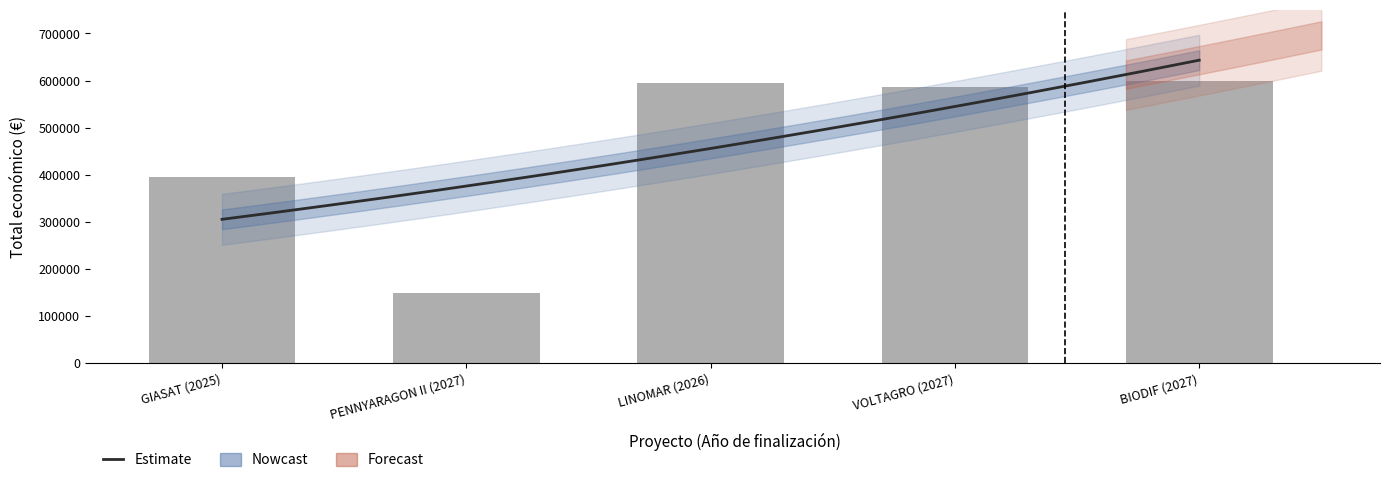

What is the label of the 1st bar from the right?

BIODIF (2027)